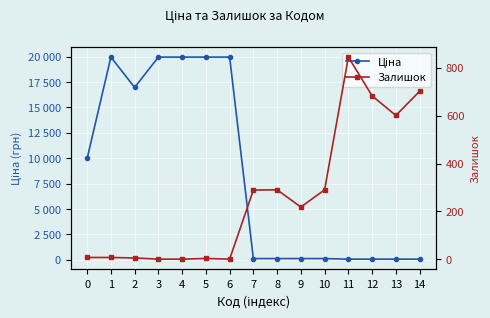

At which label does Ціна reach its minimum?

11